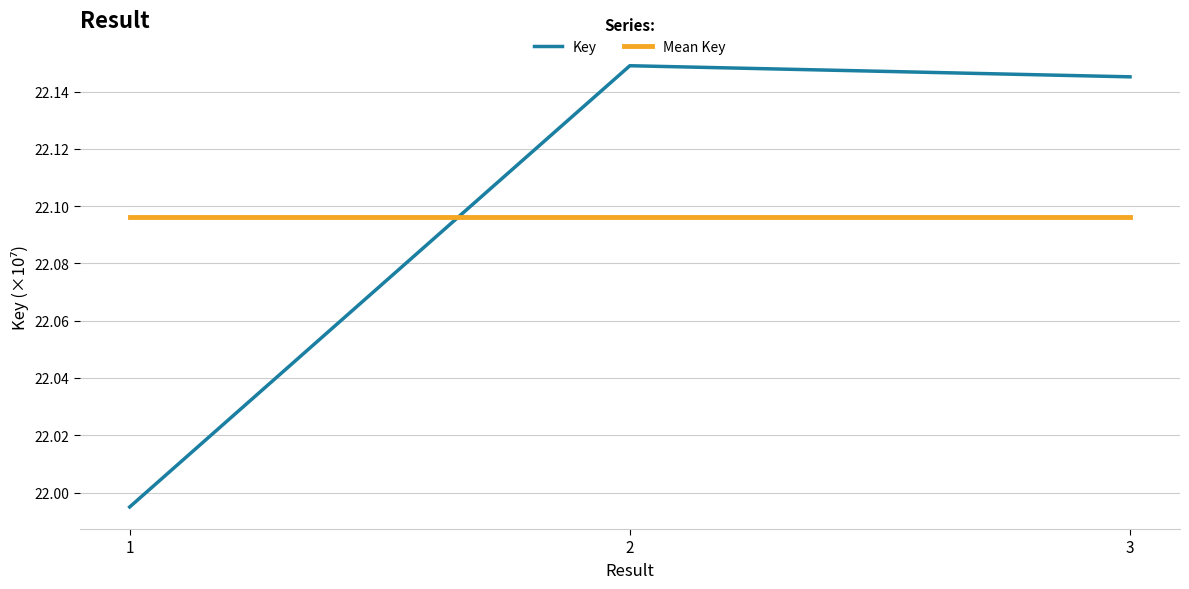

List the series in order of their peak value, lowest first.

Mean Key, Key